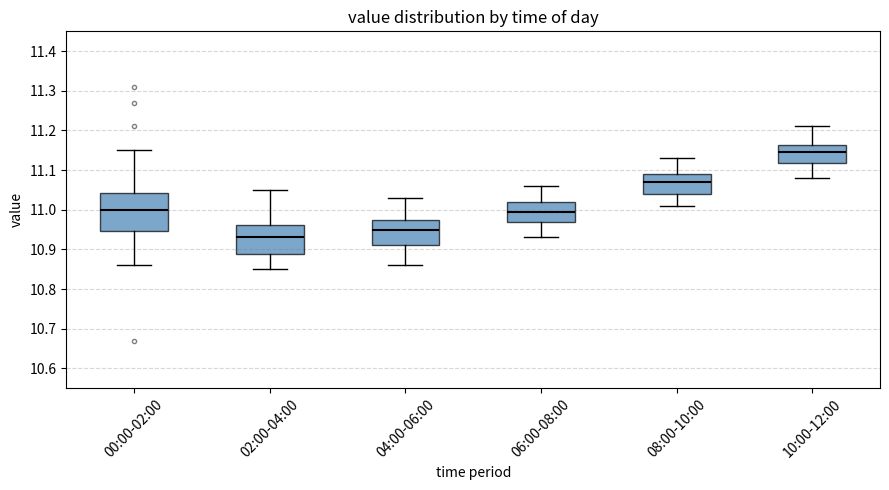

Where does the lower whisker of the box for 10:00-12:00 end on the y-axis? The values are not printed on the chart, so give them approximately, as read against the axis.

11.08